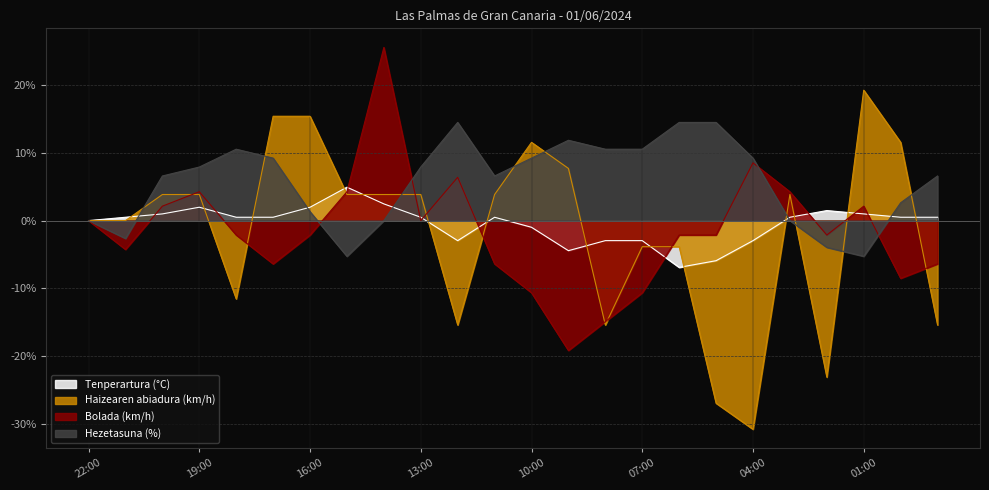

What is the total value across all series at 21:00?

-6.4